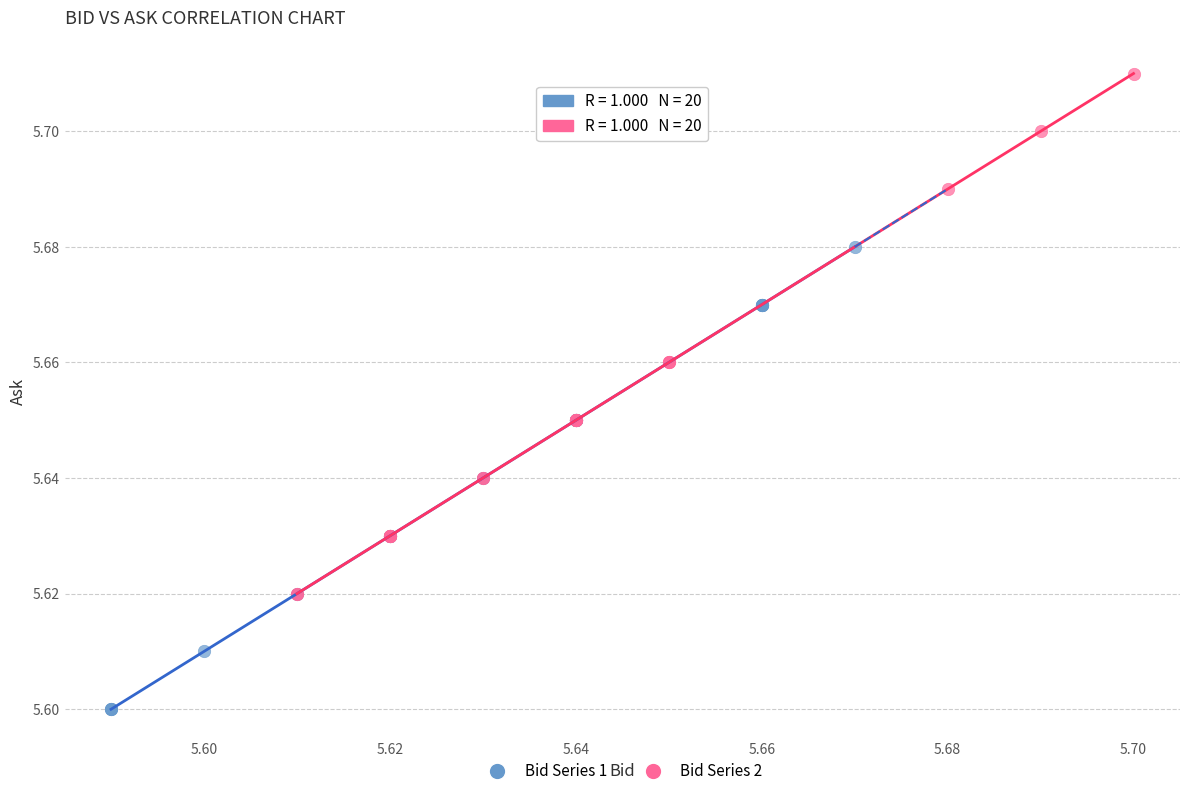

Which series has the largest Y range (max minus min)?

Bid Series 2